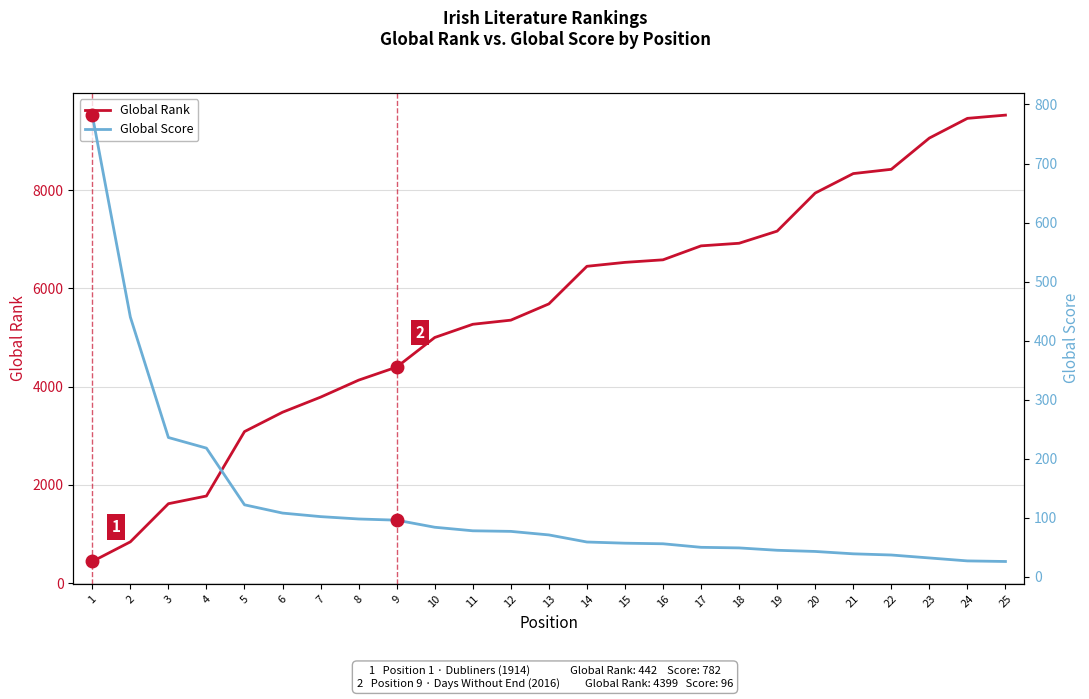

Which label corresponds to the smallest value in the chart?

25